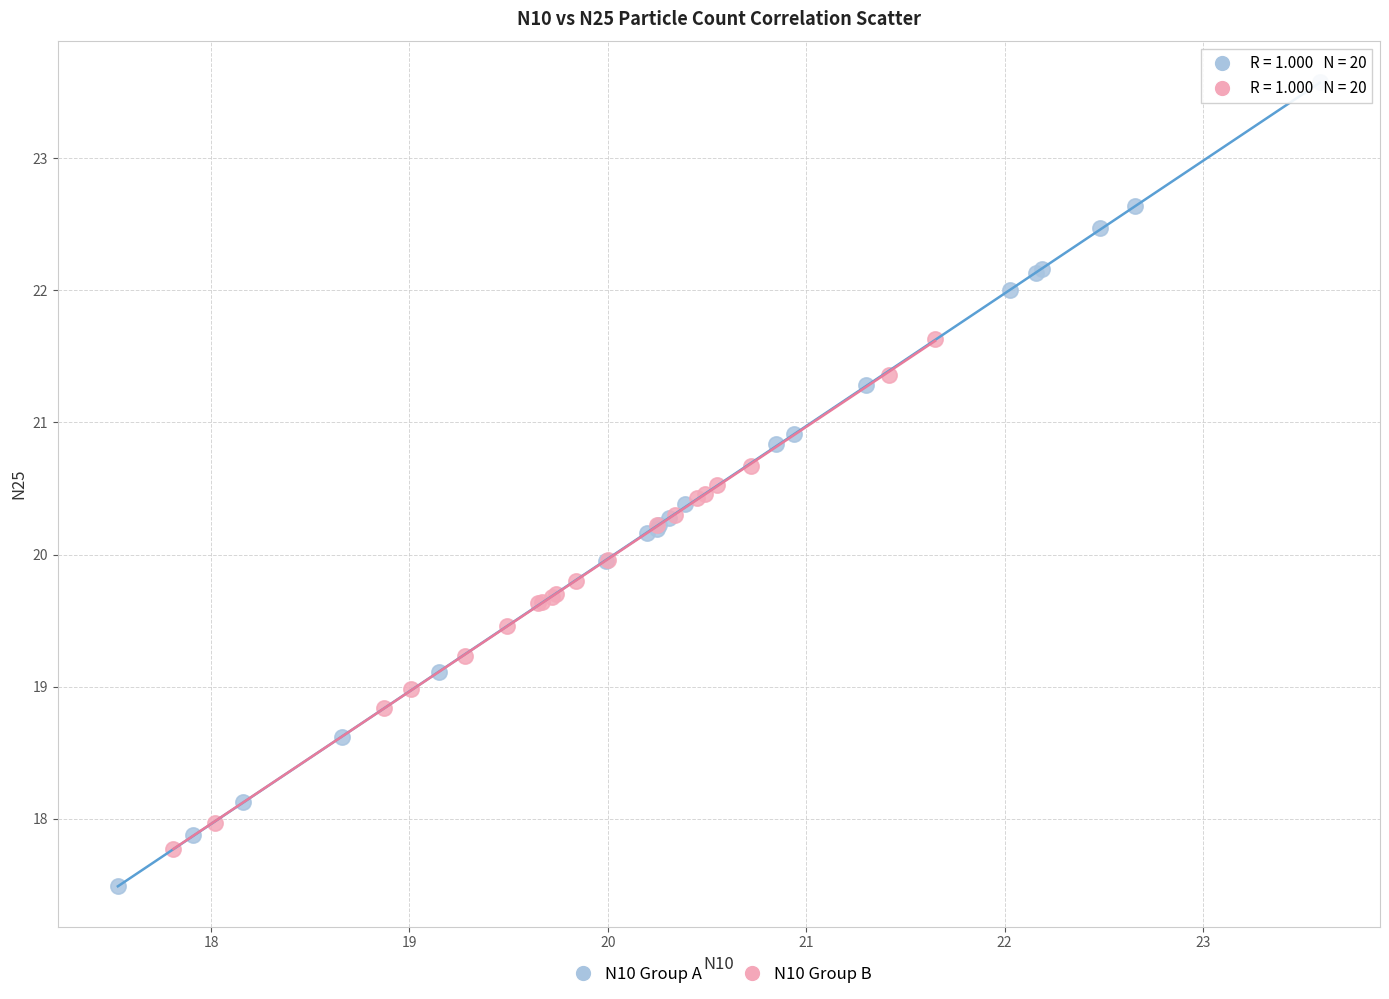

Which series has the largest Y range (max minus min)?

N10 Group A